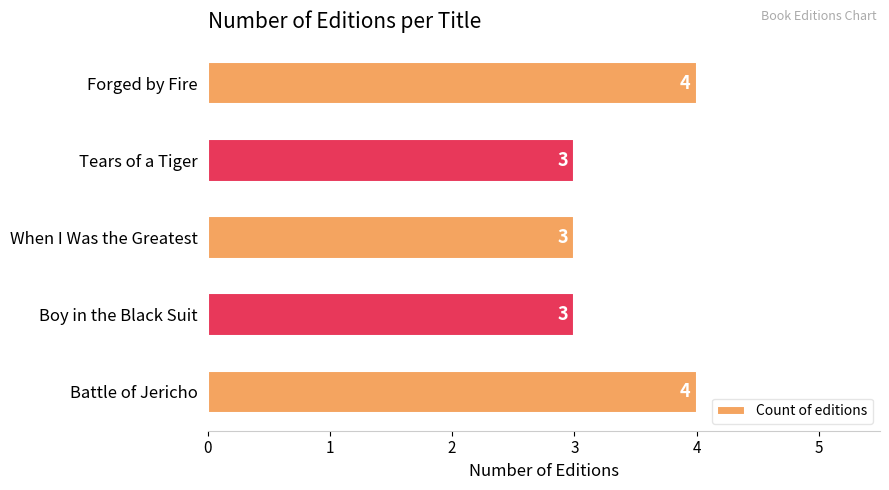

What is the minimum value shown in the chart?

3